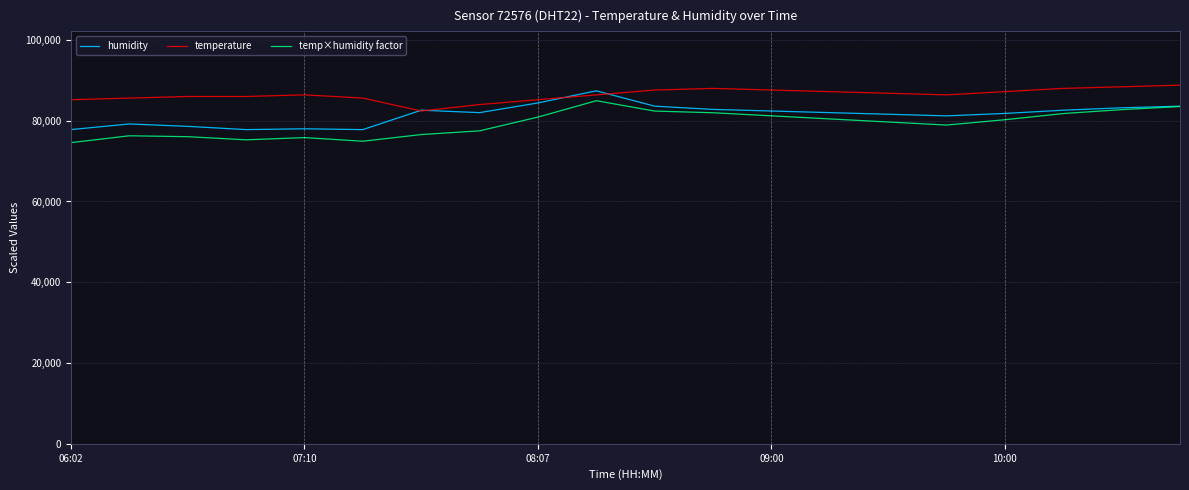

Which series has the largest total across all categories?

temperature